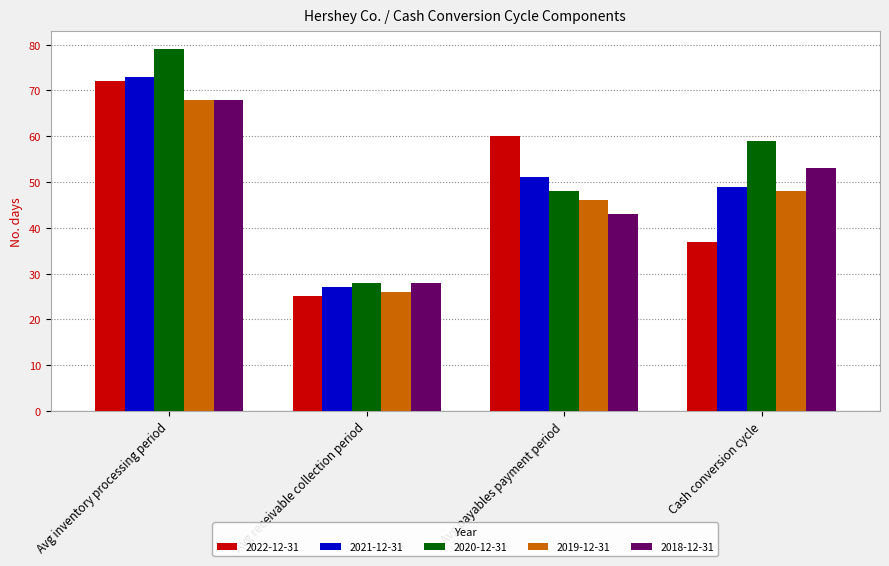

How many bars are there in each group?

5